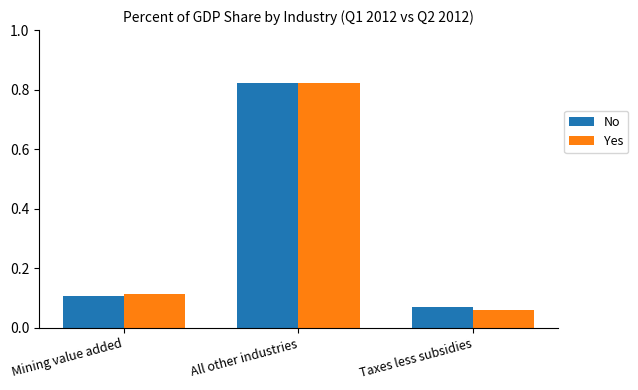

Which series changed the most between All other industries and Taxes less subsidies?

Yes